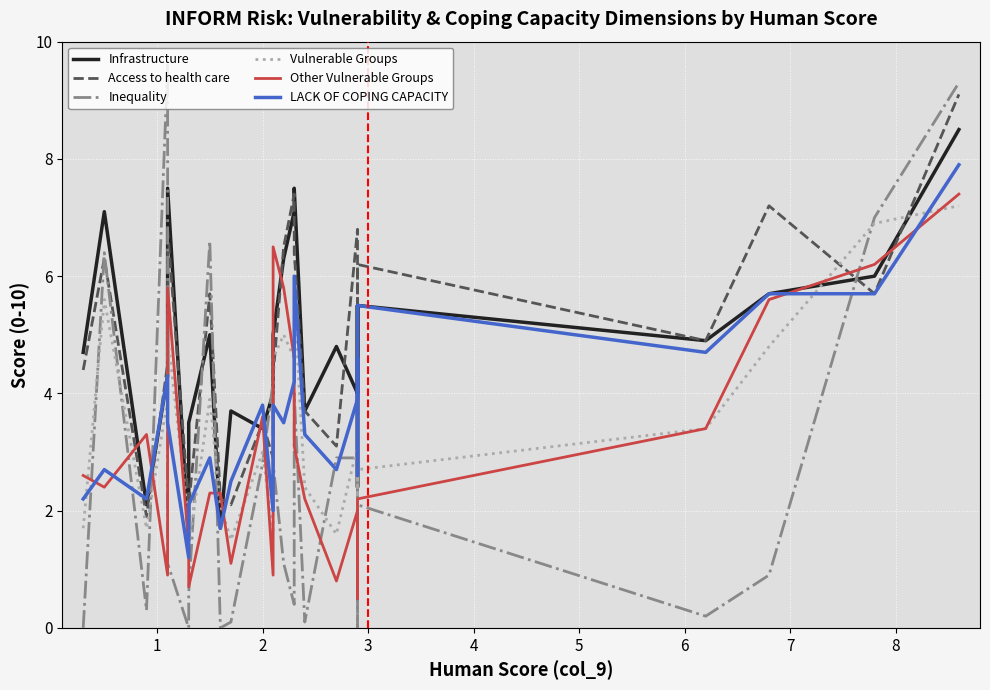

Which series has the largest total across all categories?

Infrastructure